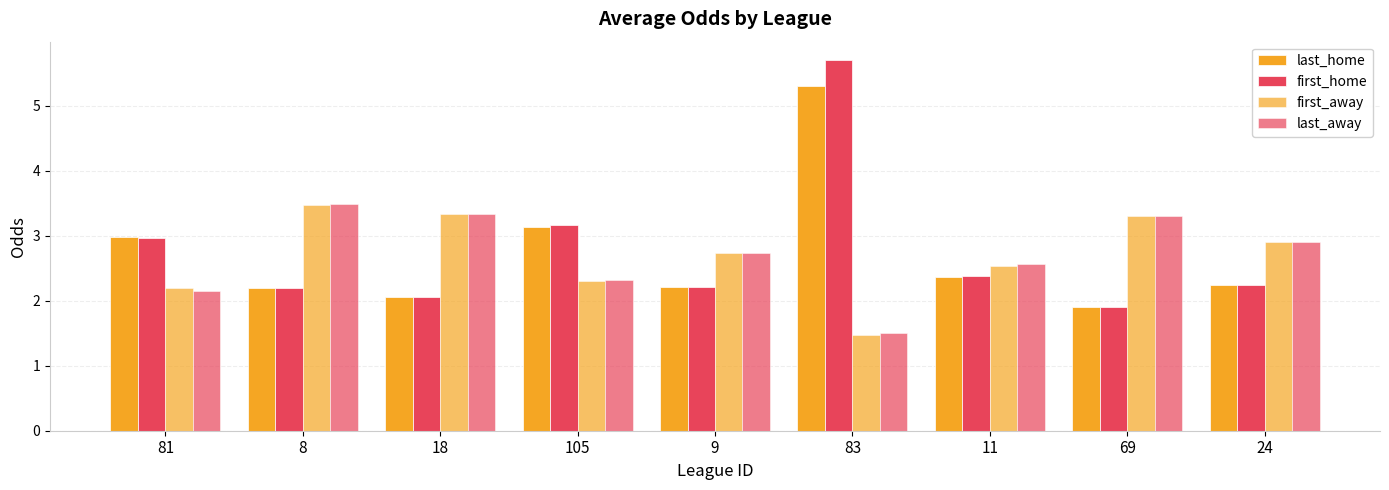

Between 8 and 9, which series saw the biggest shift?

last_away